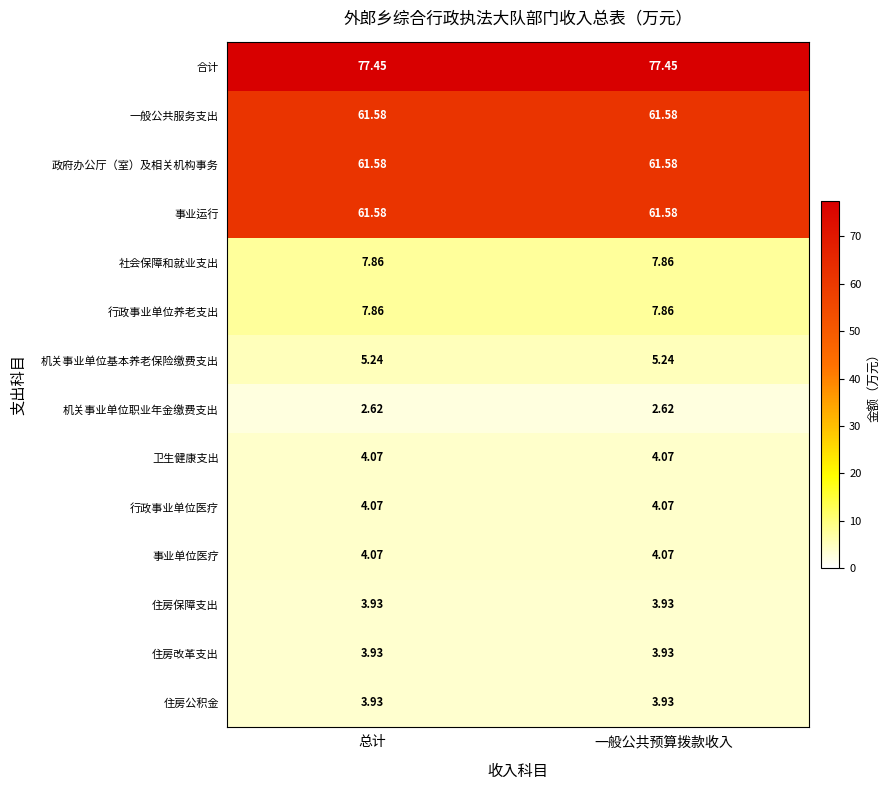

Is the value of 机关事业单位职业年金缴费支出 at 总计 greater than the value of 一般公共服务支出 at 一般公共预算拨款收入?

No